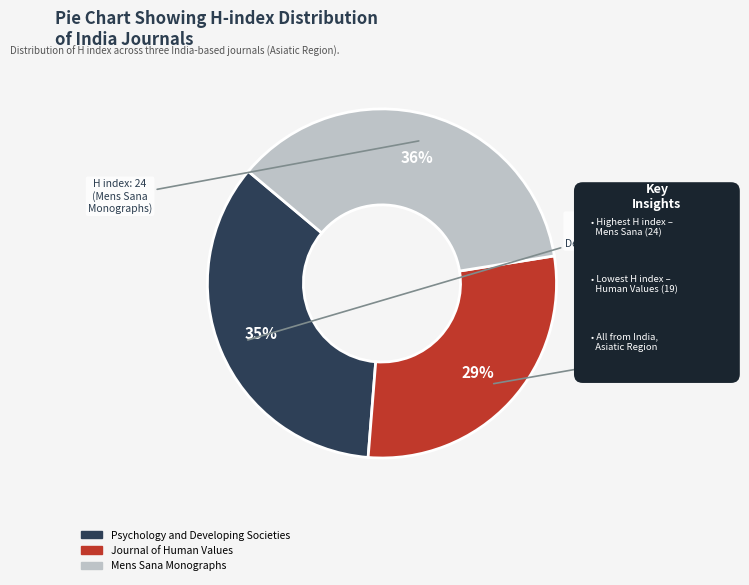

Do Journal of Human Values and Psychology and Developing Societies together represent more than half of the pie?

Yes